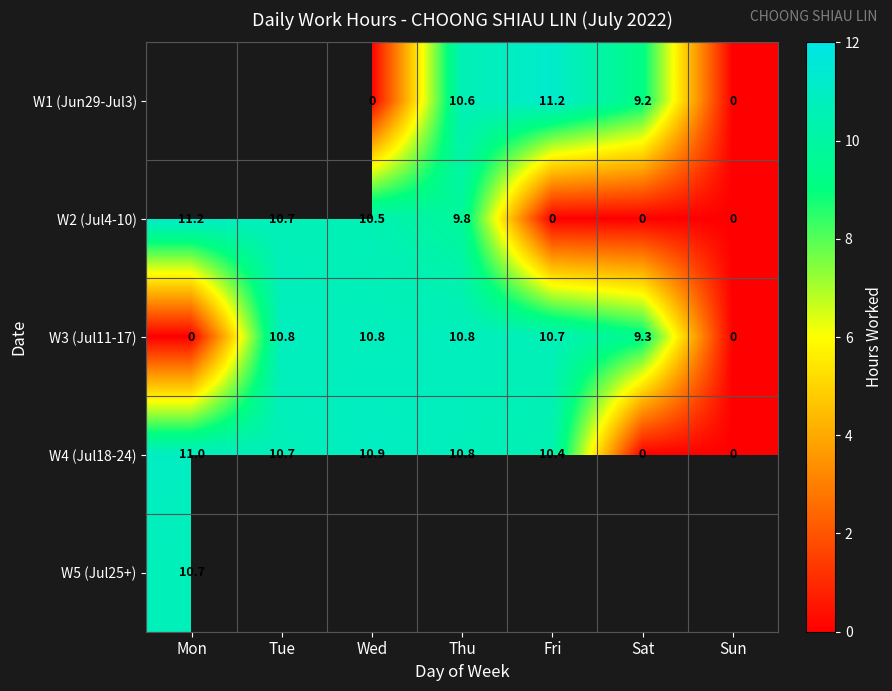

What is the difference between the maximum and second lowest values in the W4 (Jul18-24) series?

11.0